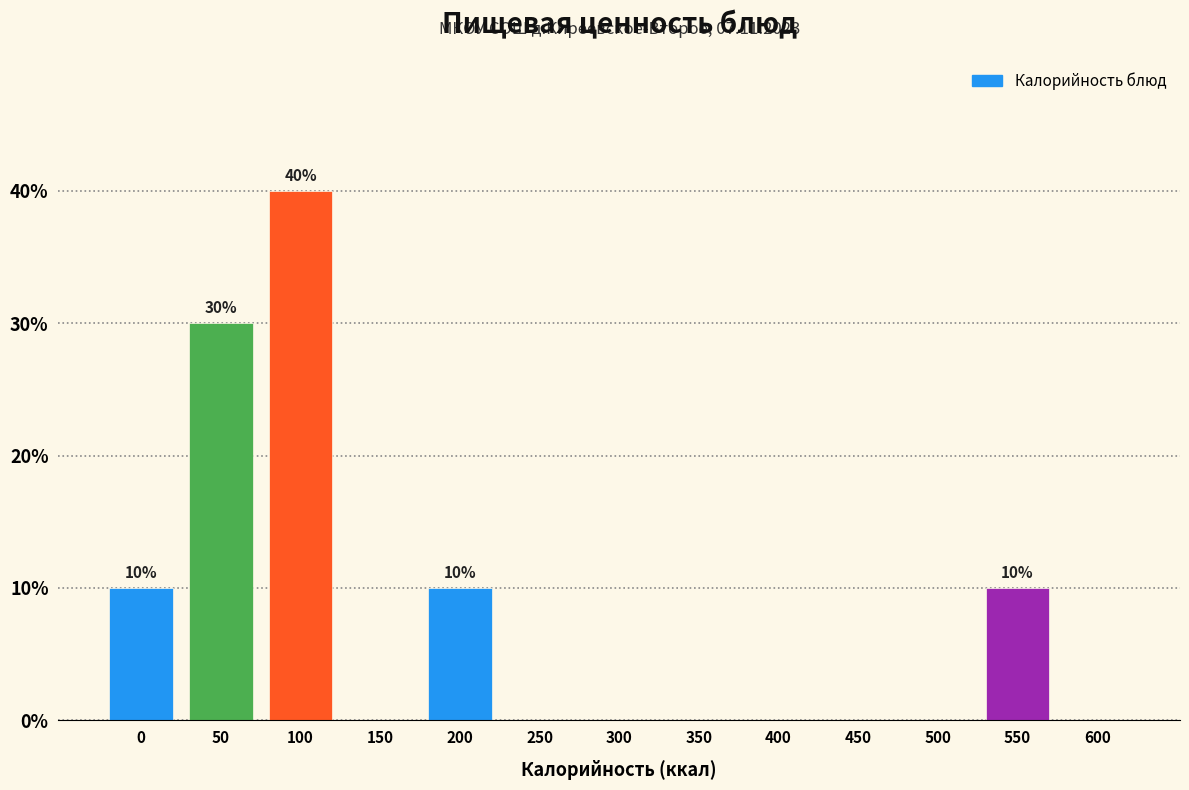

Reading right to left, extract all data points from this chart.

600=0	550=10	500=0	450=0	400=0	350=0	300=0	250=0	200=10	150=0	100=40	50=30	0=10